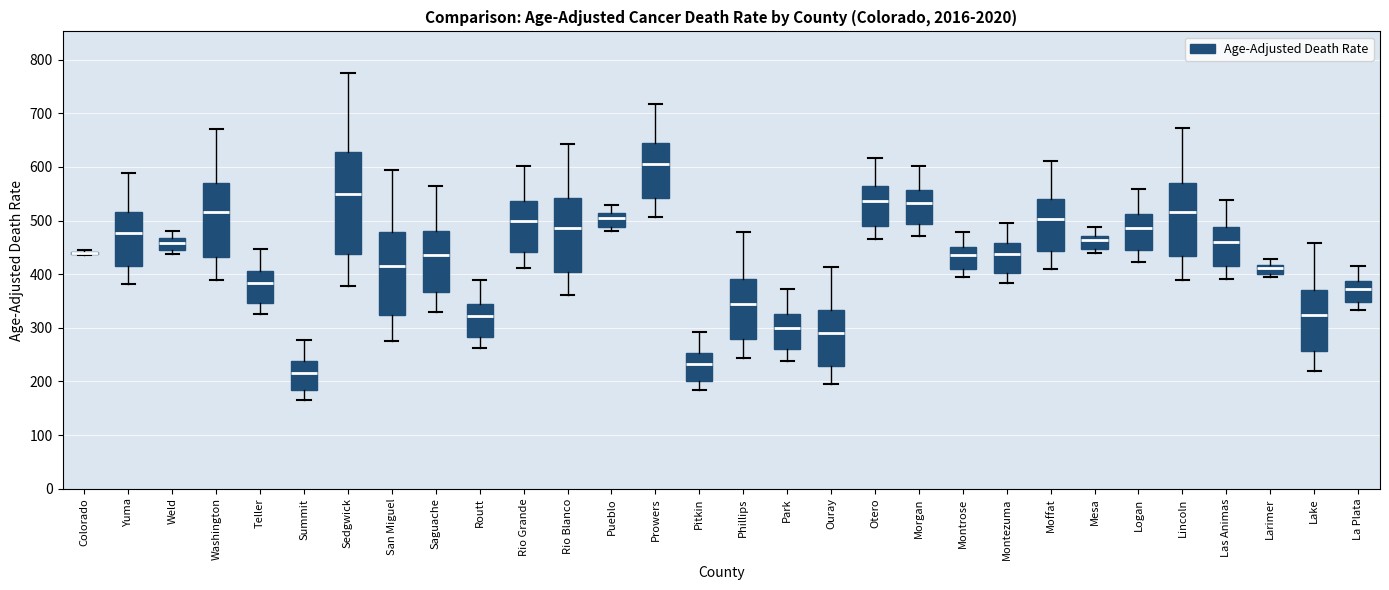

Where does the median line of the box for Routt sit on the y-axis? The values are not printed on the chart, so give them approximately, as read against the axis.

320